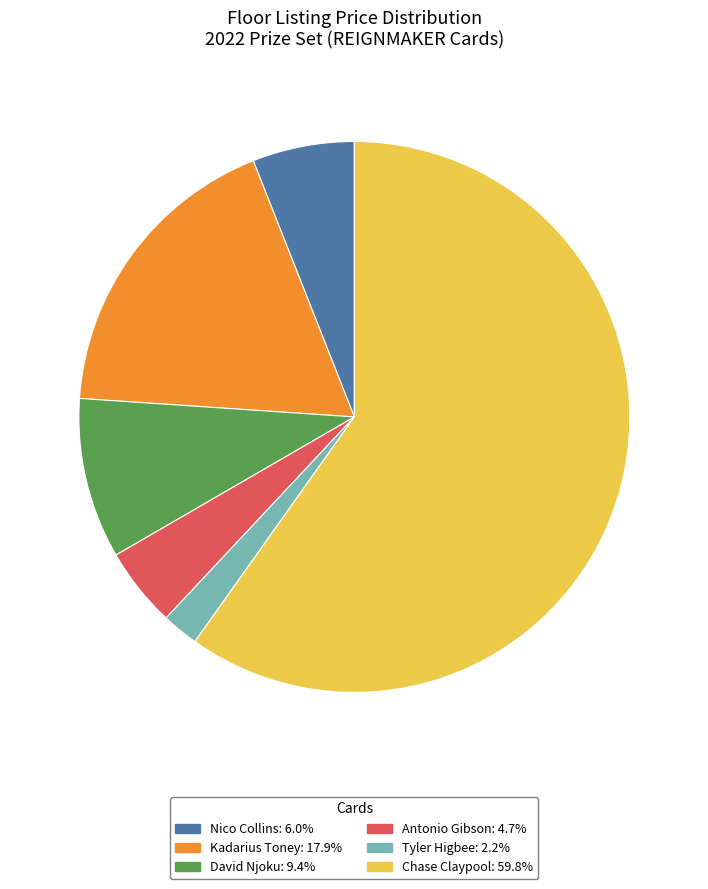

Is there a majority slice in this chart?

Yes